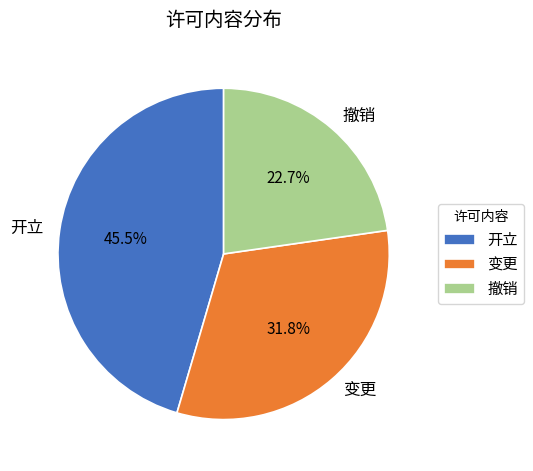

Rank the categories by value from highest to lowest.

开立, 变更, 撤销